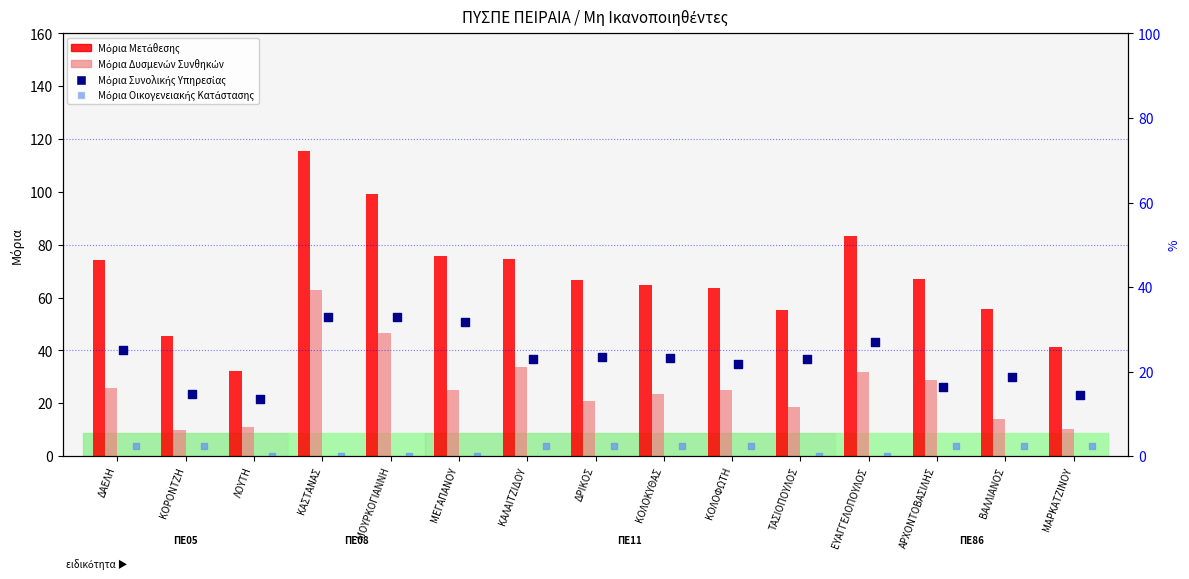

Is the value of Μόρια Συνολικής Υπηρεσίας at ΜΟΥΡΚΟΓΙΑΝΝΗ greater than the value of Μόρια Οικογενειακής Κατάστασης at ΛΟΥΤΗ?

Yes